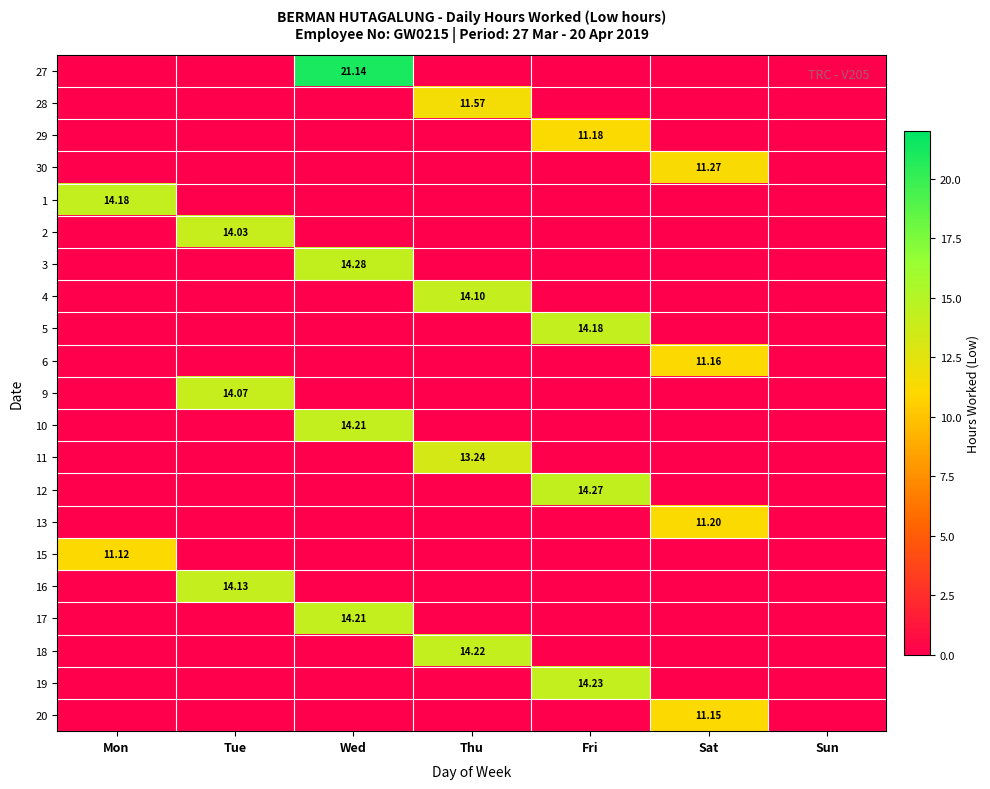

The value of 28 at Mon is -4.7. True or false?

False